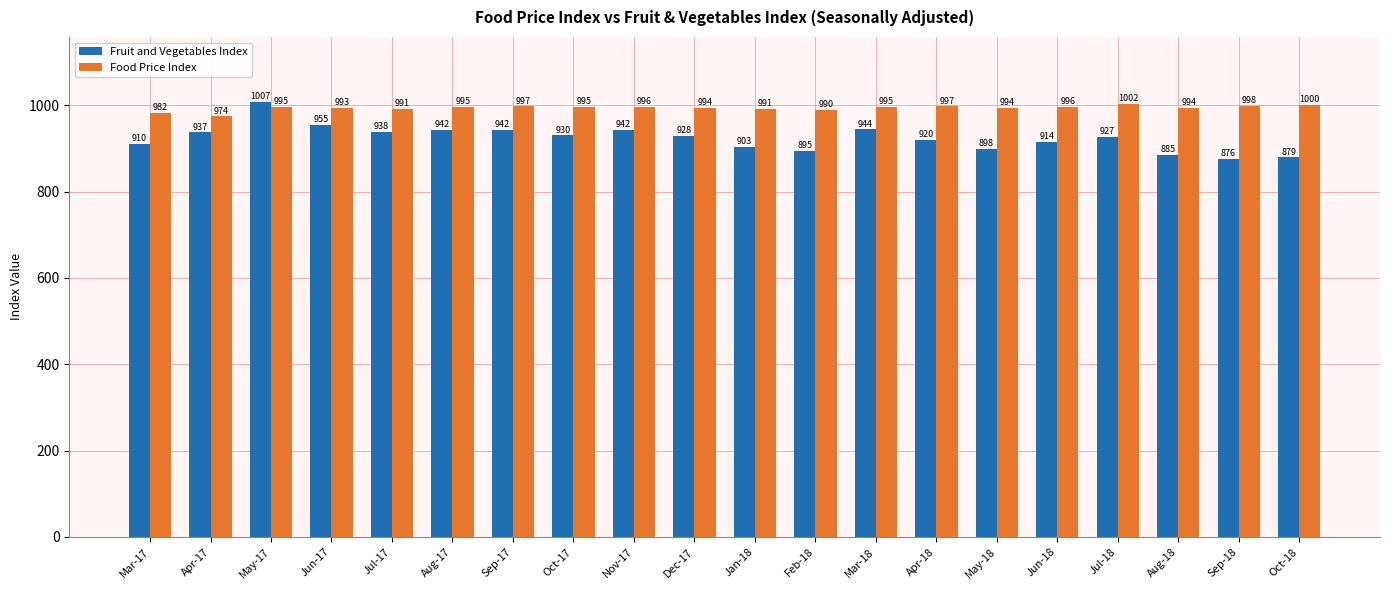

What is the difference between the highest and lowest values at Apr-17?

37